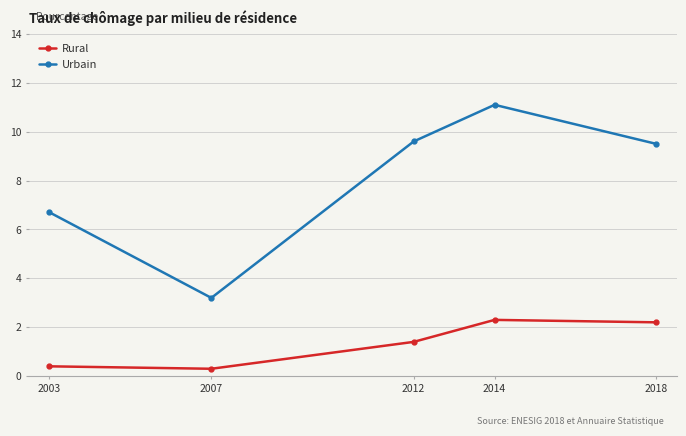

How many categories are shown in the chart?

5